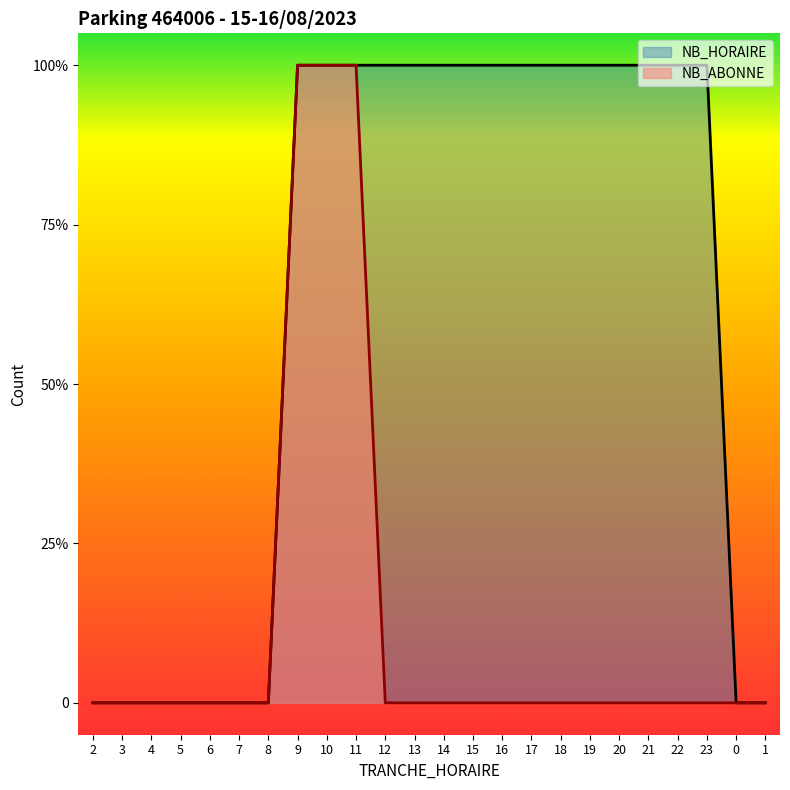

True or false: NB_ABONNE and NB_HORAIRE intersect in this chart.

False